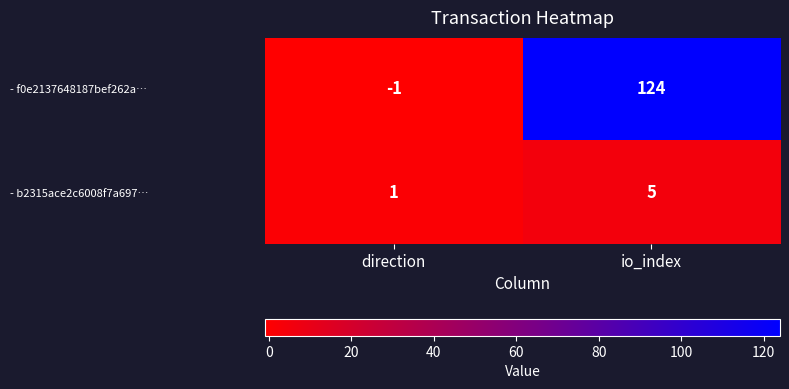

Which series has the widest spread of values?

- f0e2137648187bef262a…